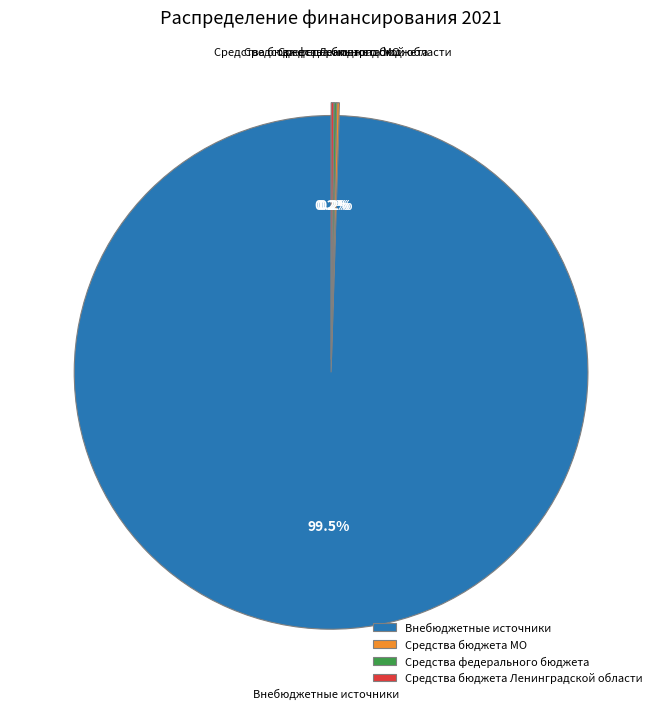

Which slice represents more than half of the pie?

Внебюджетные источники